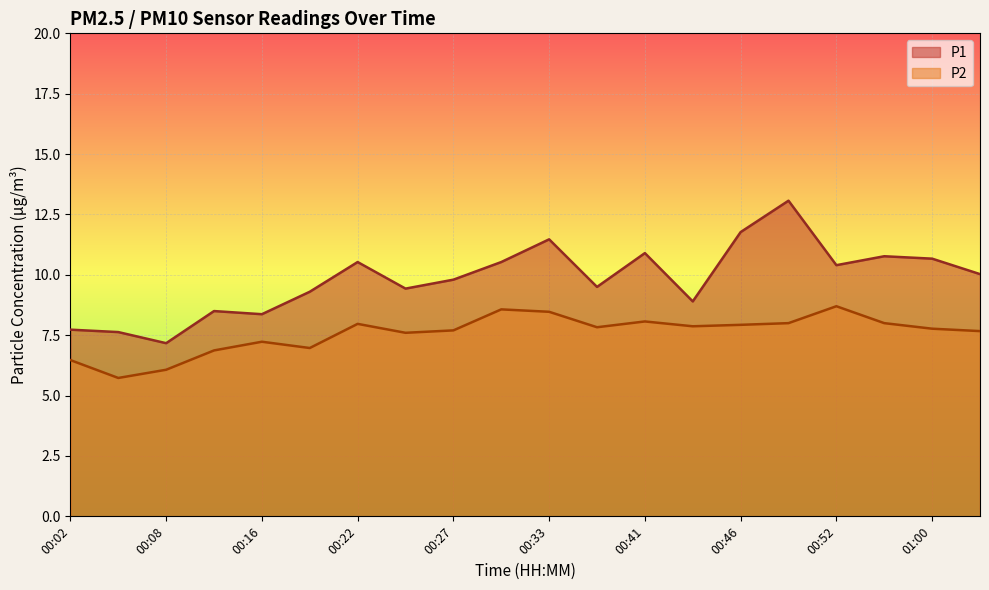

True or false: P2 and P1 intersect in this chart.

False